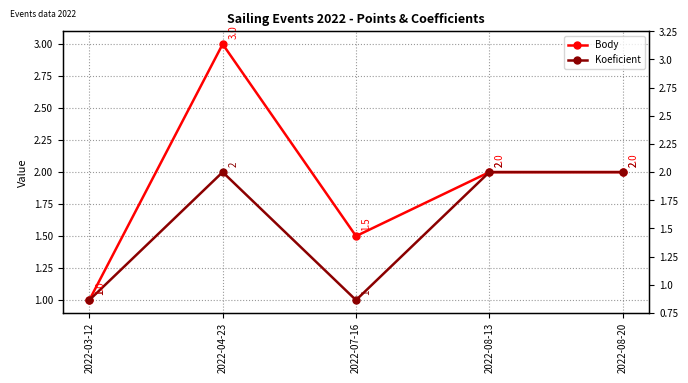

Which series has the largest range (max minus min)?

Body